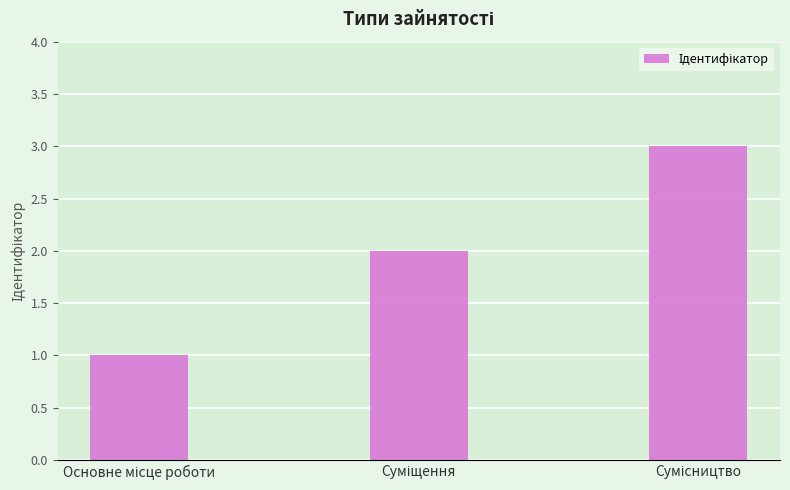

What is the greatest value displayed?

3